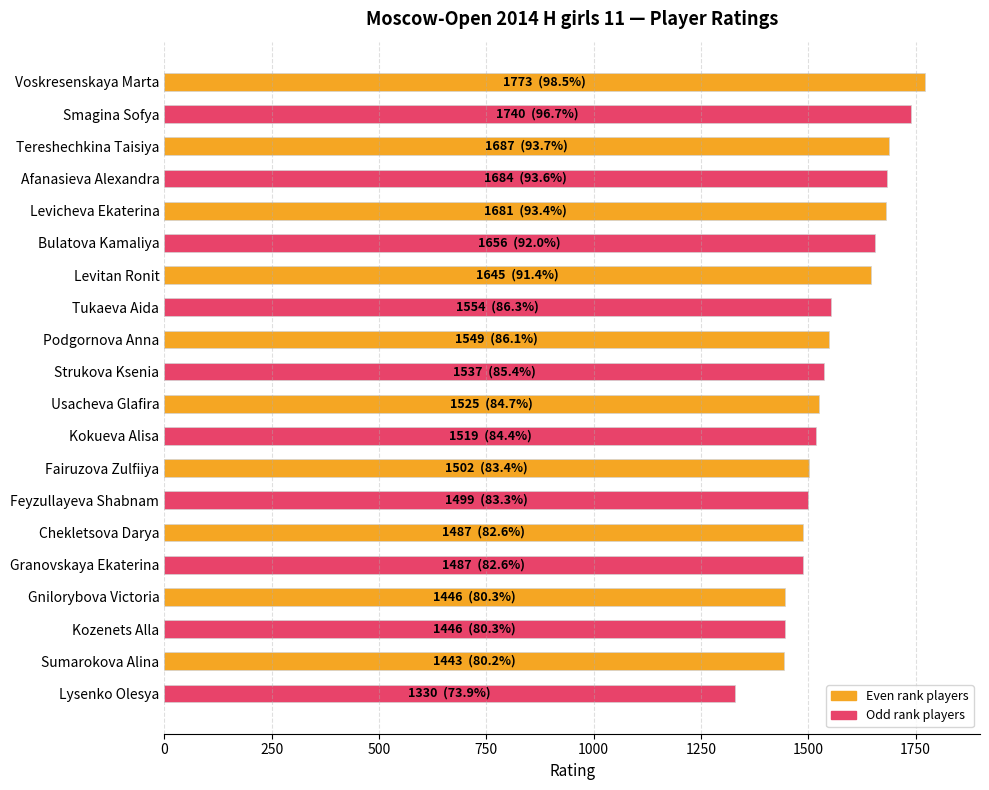

Which label corresponds to the smallest value in the chart?

Lysenko Olesya